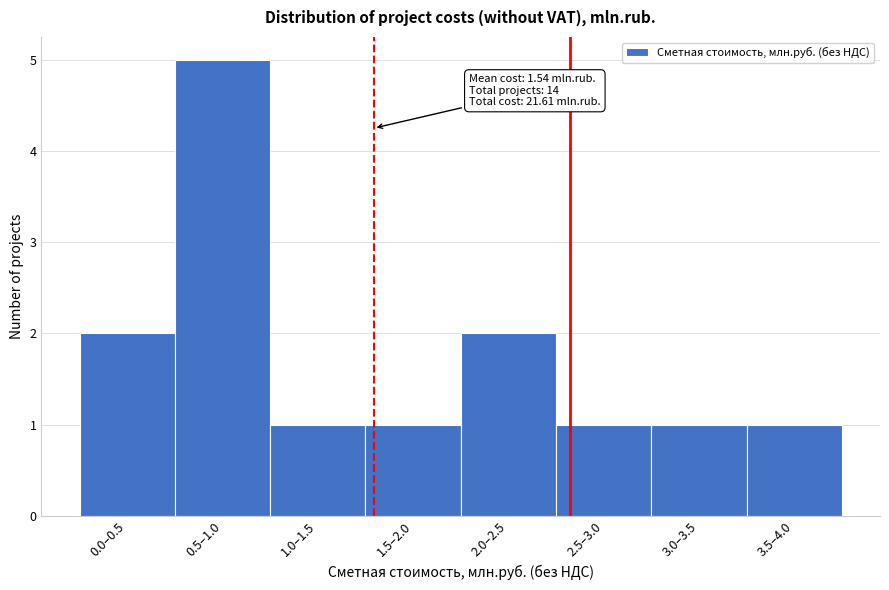

Reading right to left, list all the values displayed in this chart.

3.5–4.0=1	3.0–3.5=1	2.5–3.0=1	2.0–2.5=2	1.5–2.0=1	1.0–1.5=1	0.5–1.0=5	0.0–0.5=2